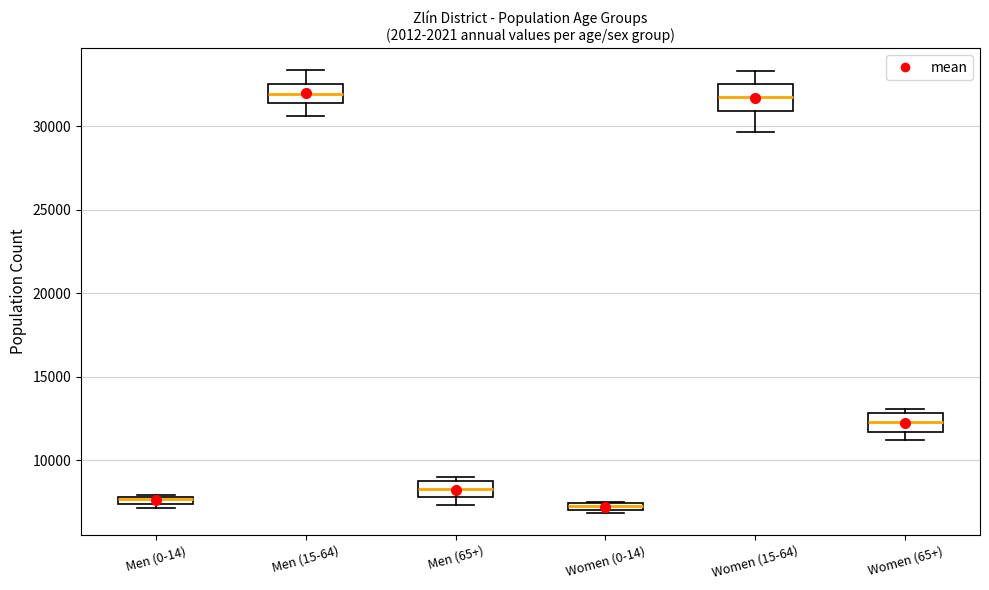

Where does the median line of the box for Men (65+) sit on the y-axis? The values are not printed on the chart, so give them approximately, as read against the axis.

8500